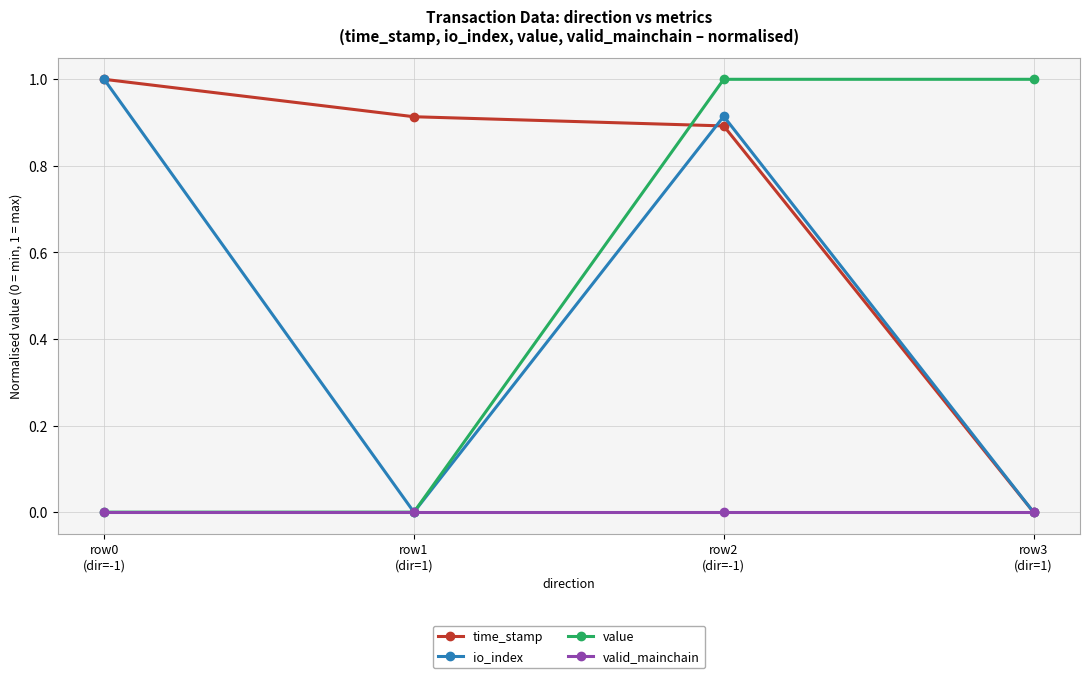

Does the chart display data point markers on the line(s)?

Yes